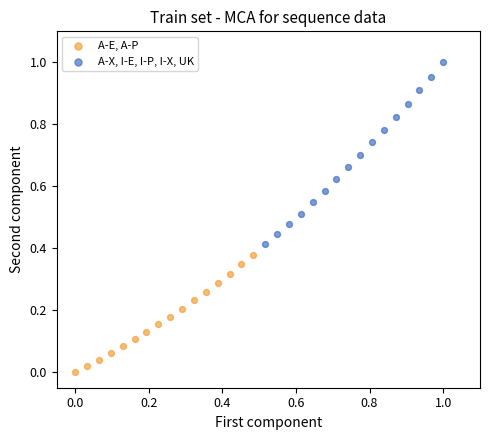

Which series contains the highest Y value?

A-X, I-E, I-P, I-X, UK